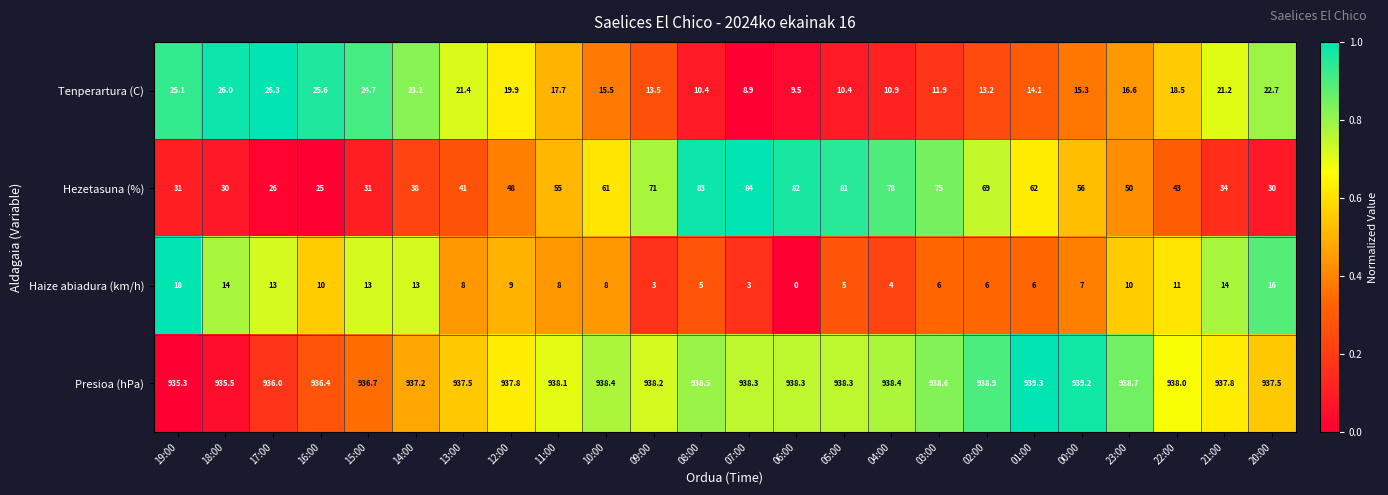

Rank the series by their maximum value, from lowest to highest.

Haize abiadura (km/h), Tenperartura (C), Hezetasuna (%), Presioa (hPa)